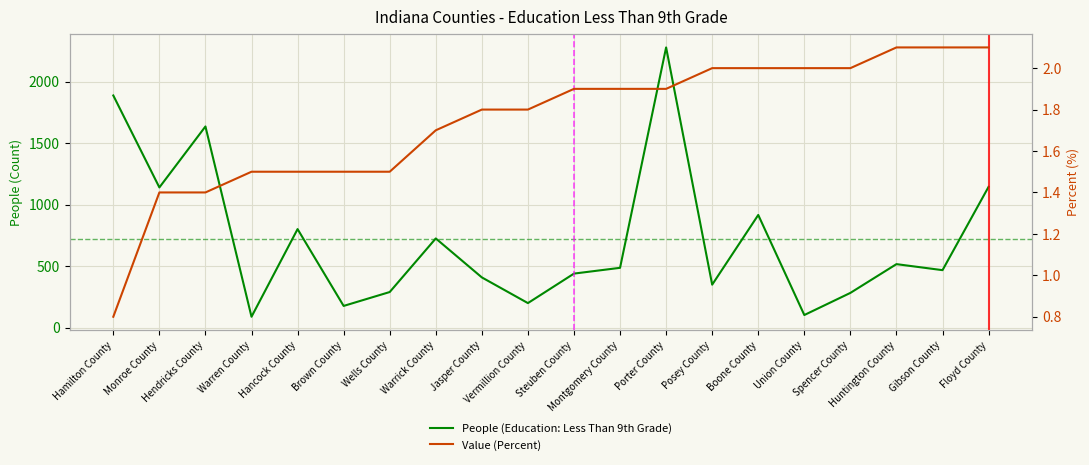

Is the value of Value (Percent) at Boone County greater than the value of People (Education: Less Than 9th Grade) at Wells County?

No